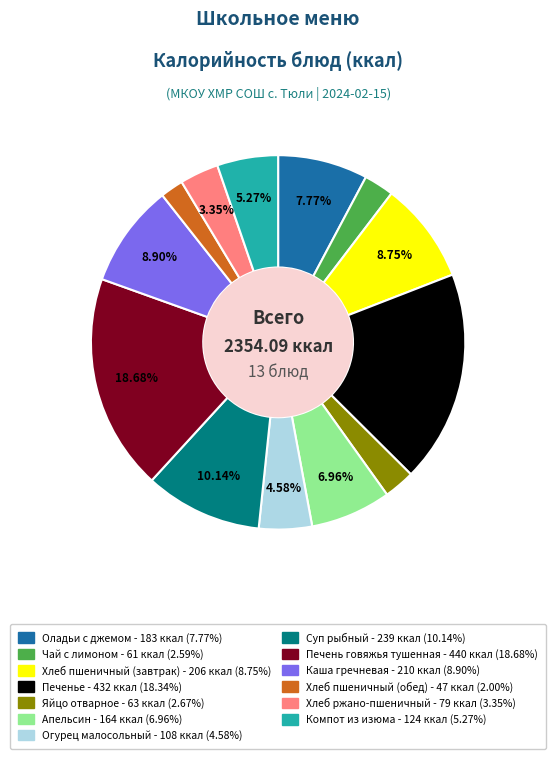

What is the smallest slice in the pie chart?

Хлеб пшеничный (обед)